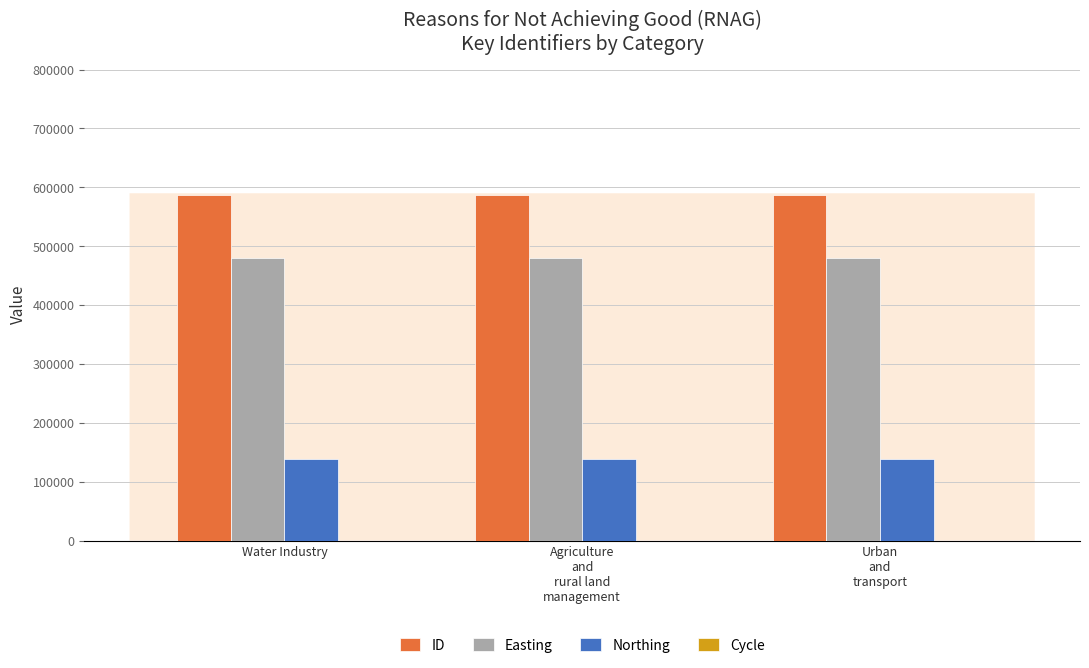

The Easting series shows 631583 at Water Industry. True or false?

False